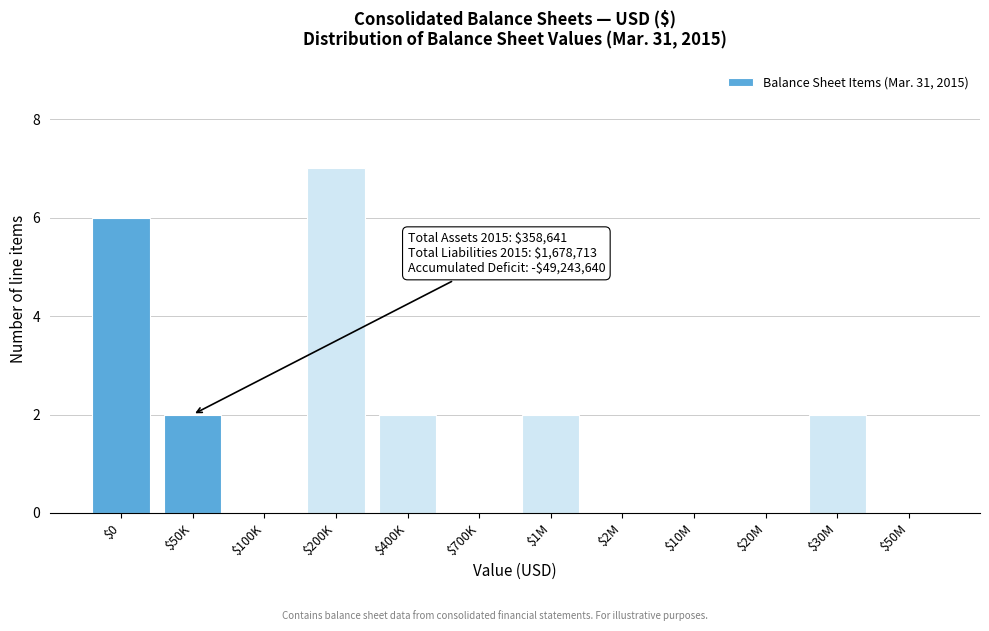

What is the sum of all values?

21